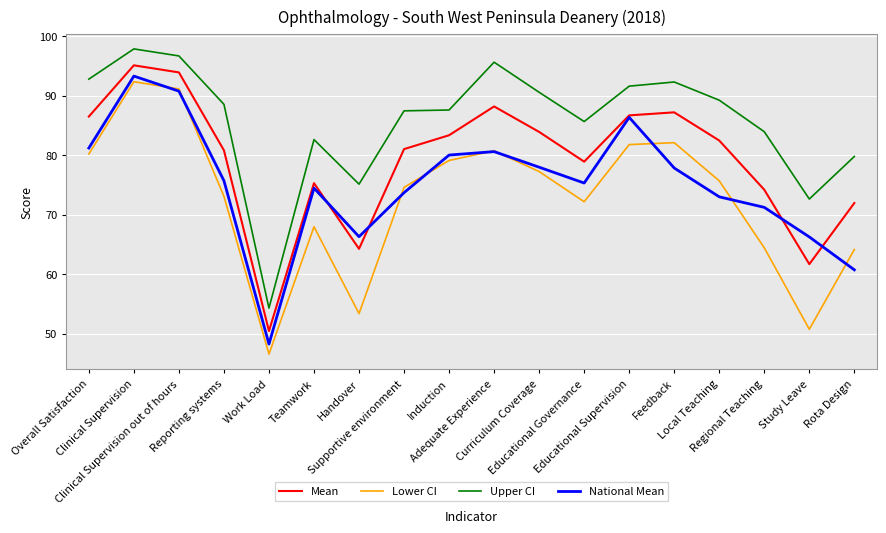

What is the approximate value of National Mean at Overall Satisfaction?

81.2